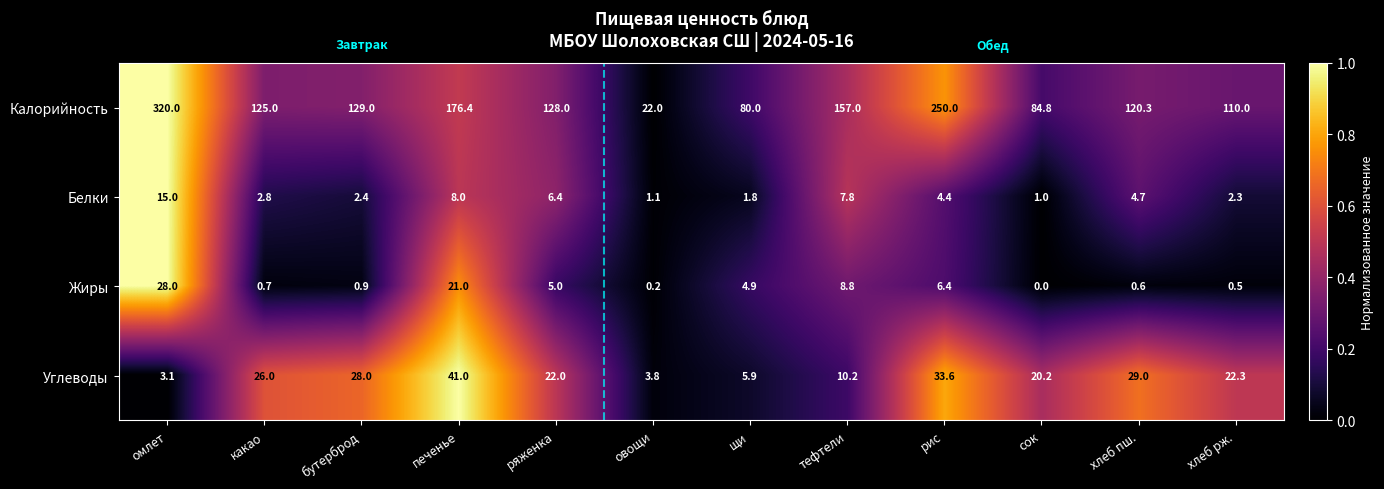

Read the Жиры value at хлеб рж..

0.5